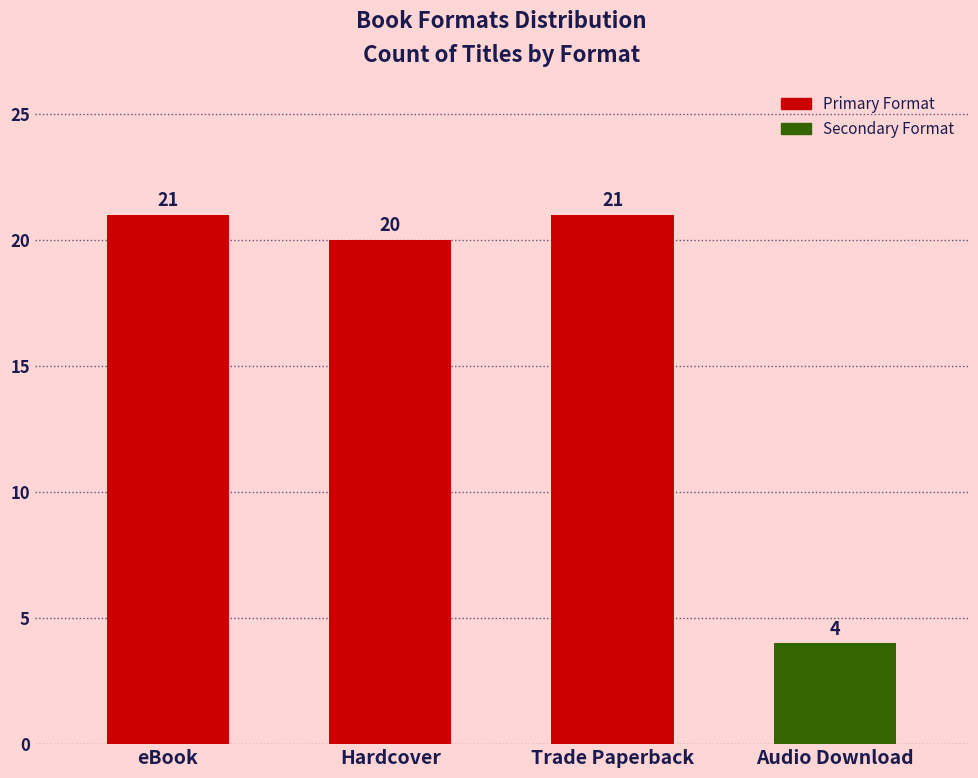

At which category does the chart reach its minimum across all series?

Audio Download